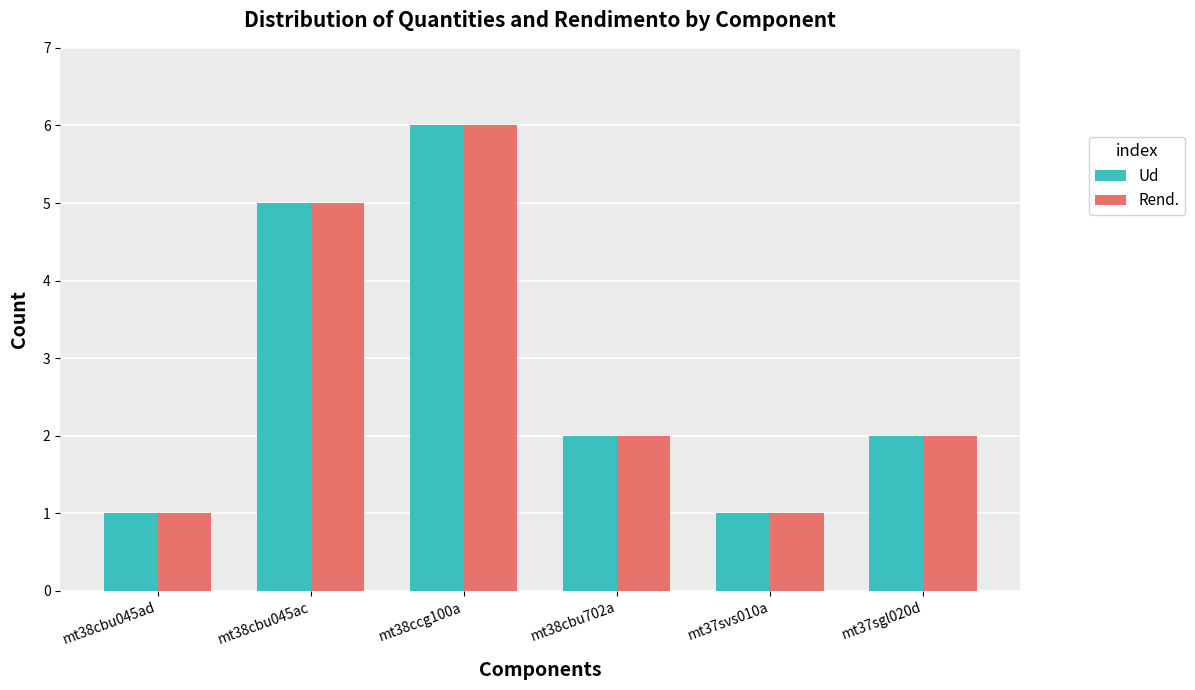

What is the sum of the Rend. values at mt38cbu045ac and mt38cbu702a?

7